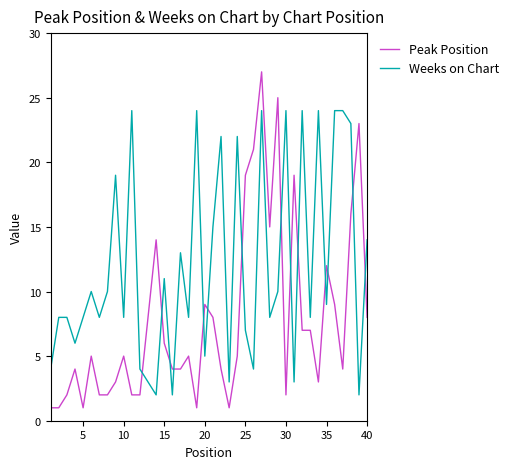

How many series are shown in this chart?

2